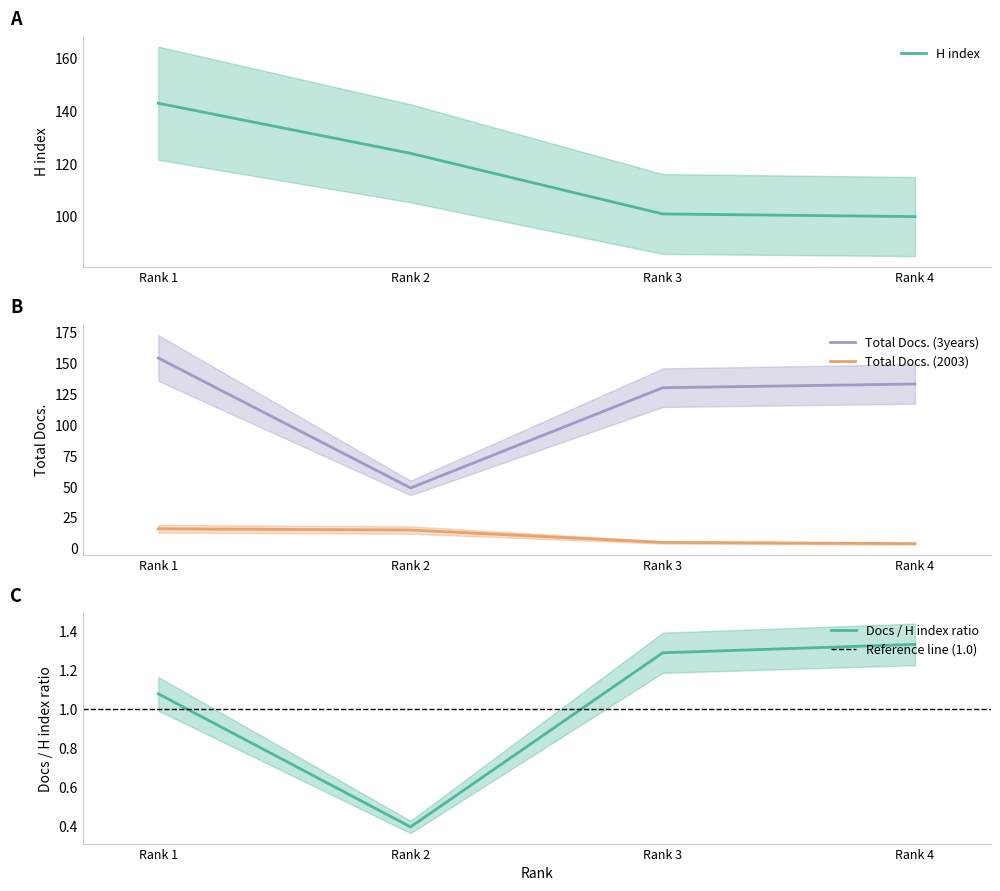

Is the value of Total Docs. (2003) at Rank 1 greater than the value of H index at Rank 2?

No